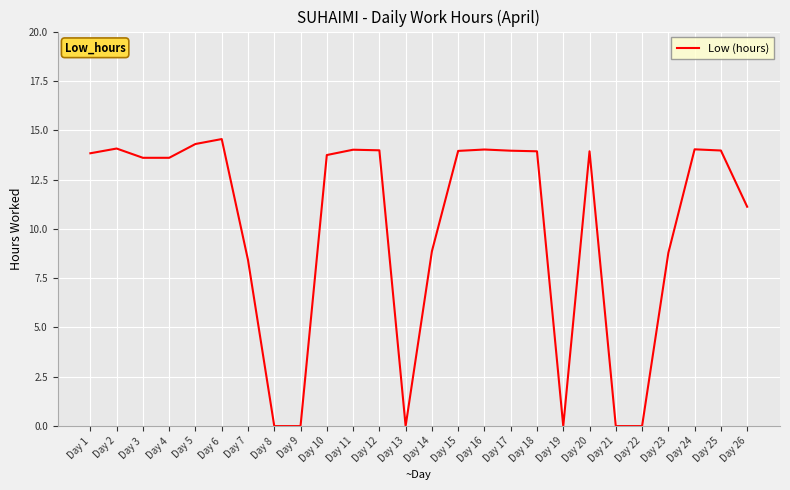

Where does the data first go above 13?

Day 1